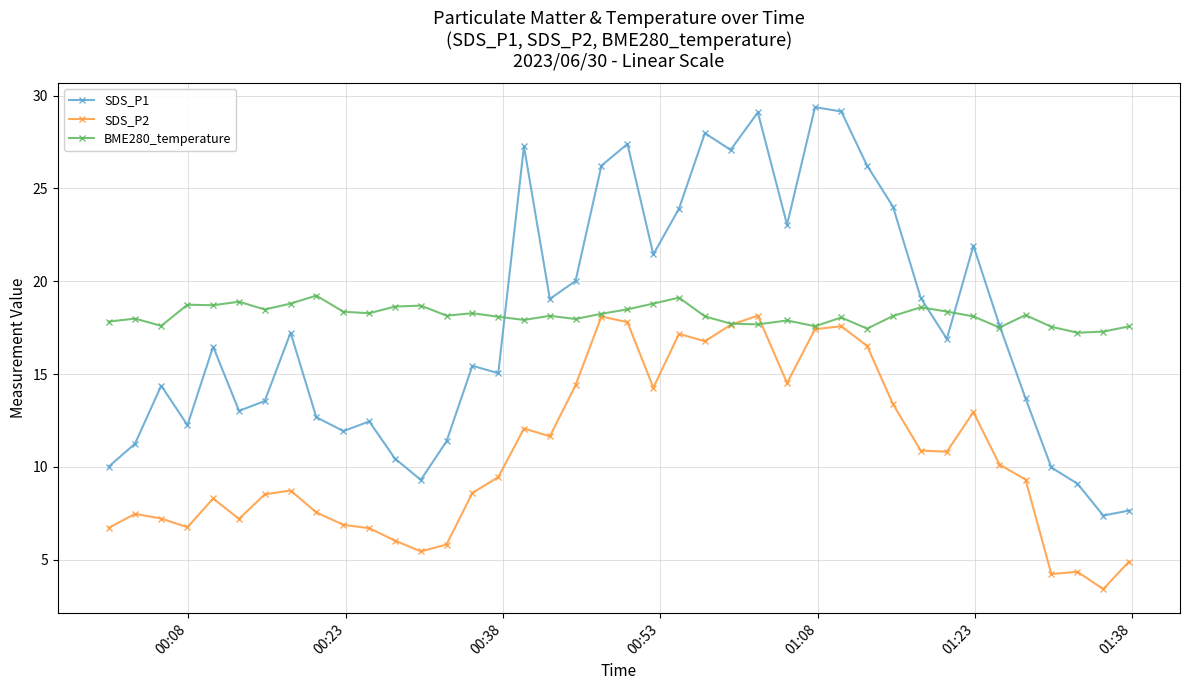

What is the value of the SDS_P1 point at the 8th from the left?

17.2